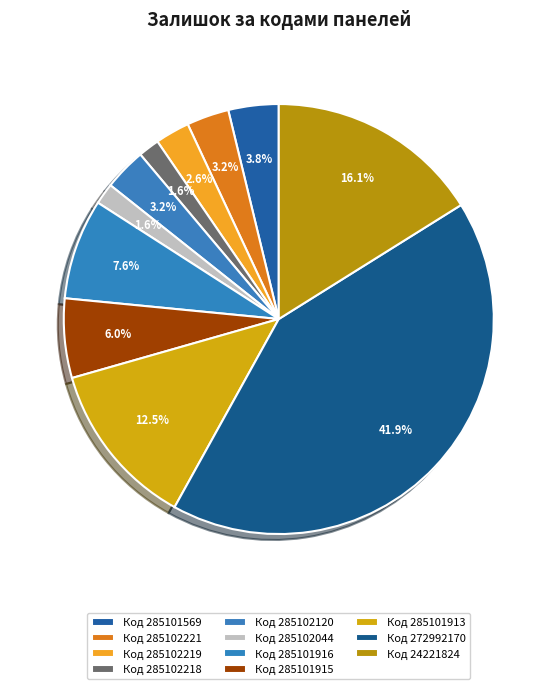

Is there any slice that represents more than half of the pie?

No